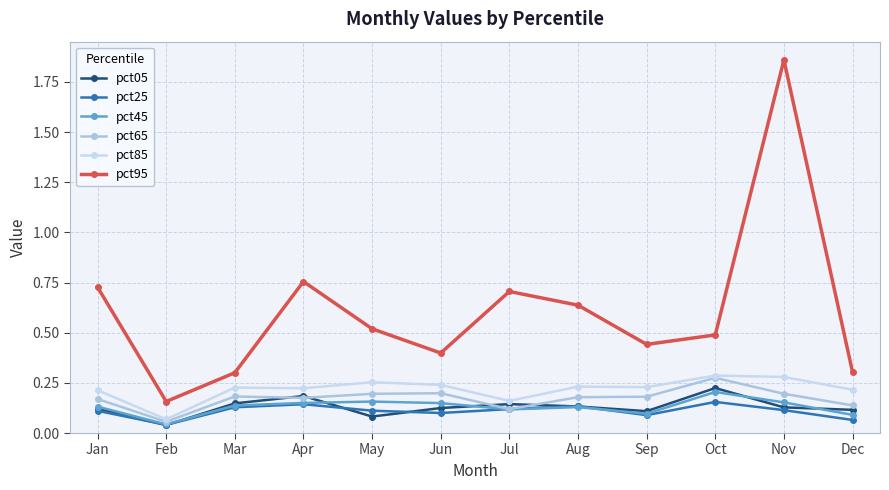

Count the number of data series in this chart.

6